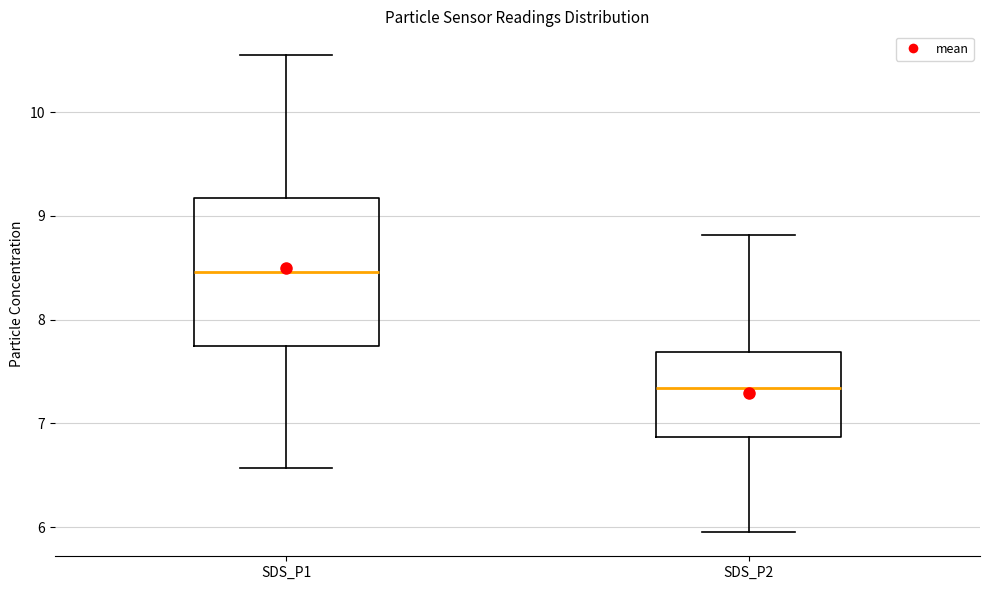

Reading left to right, transcribe this box plot: for each box, give where its median line is, the range the box spans, and where its two whiskers end, as read against the y-axis. The values are not printed on the chart, so give them approximately, as read against the axis.

SDS_P1: median 8.5, box 7.7 to 9.2, whiskers 6.6 to 10.6
SDS_P2: median 7.3, box 6.9 to 7.7, whiskers 6.0 to 8.8